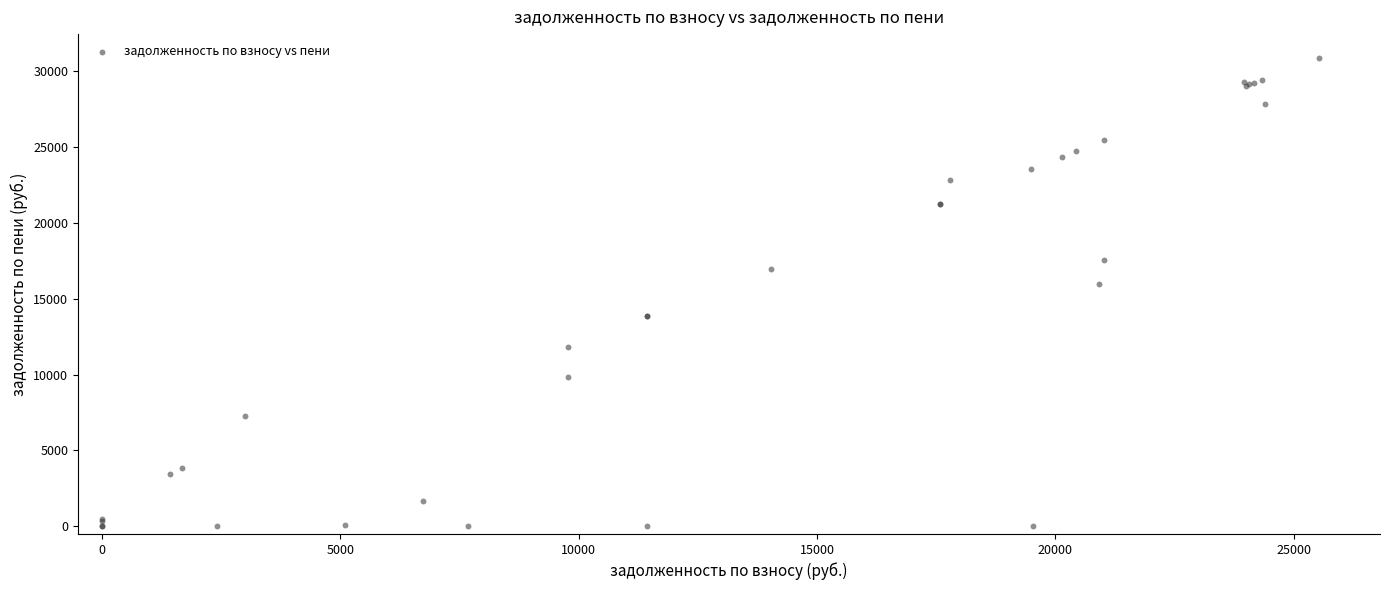

What Y value in the scatter plot is closest to 15440?

15933.8